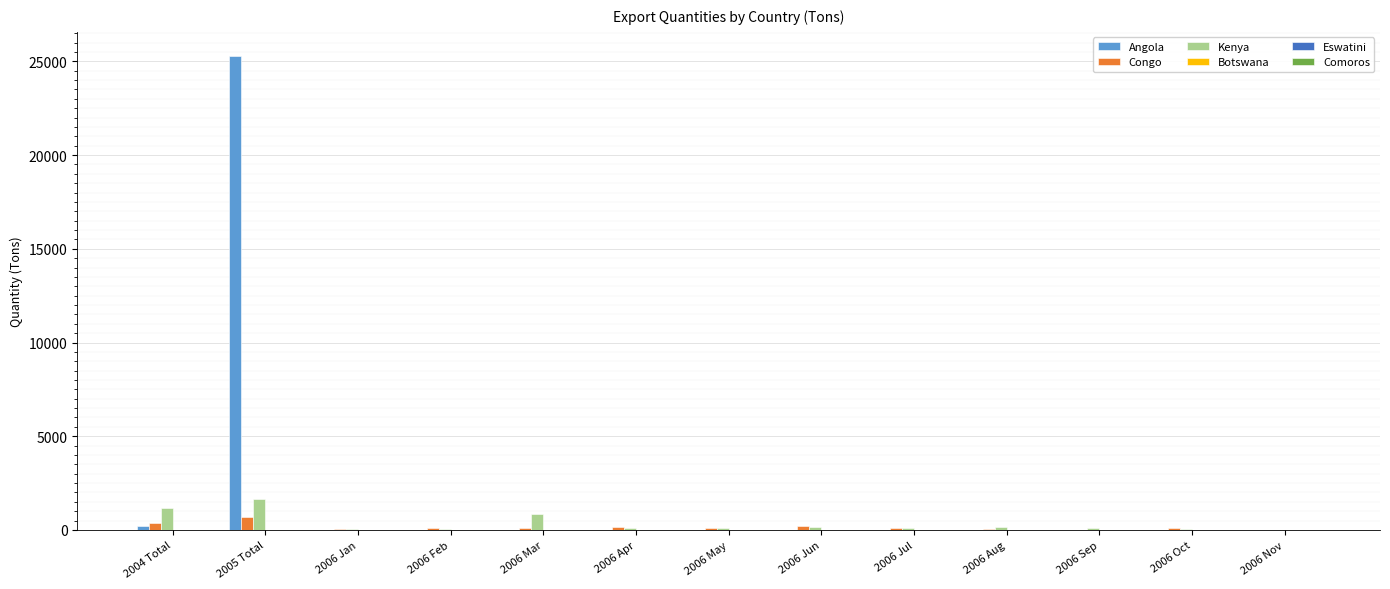

At which label does Angola reach its minimum?

2006 Jan